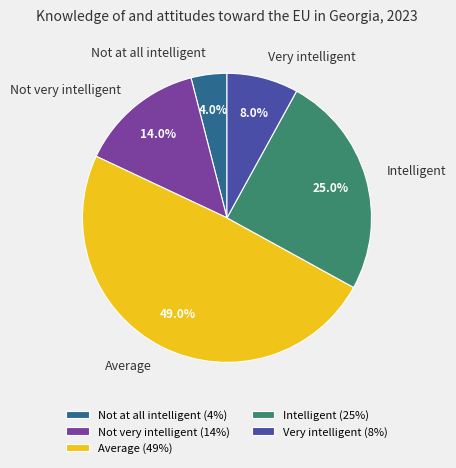

Which category has the biggest portion of the pie?

Average